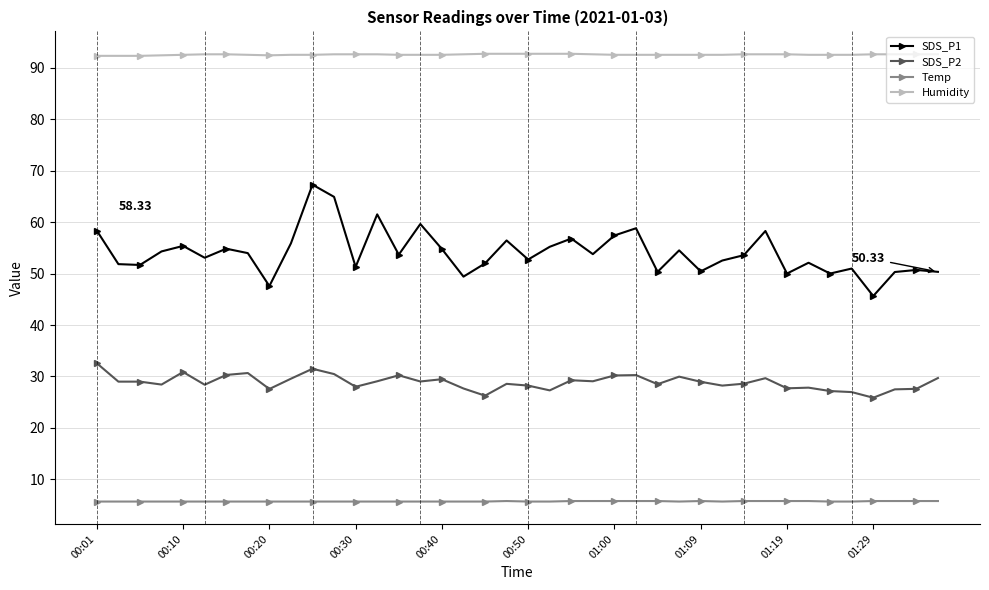

Does the chart have visible grid lines?

Yes